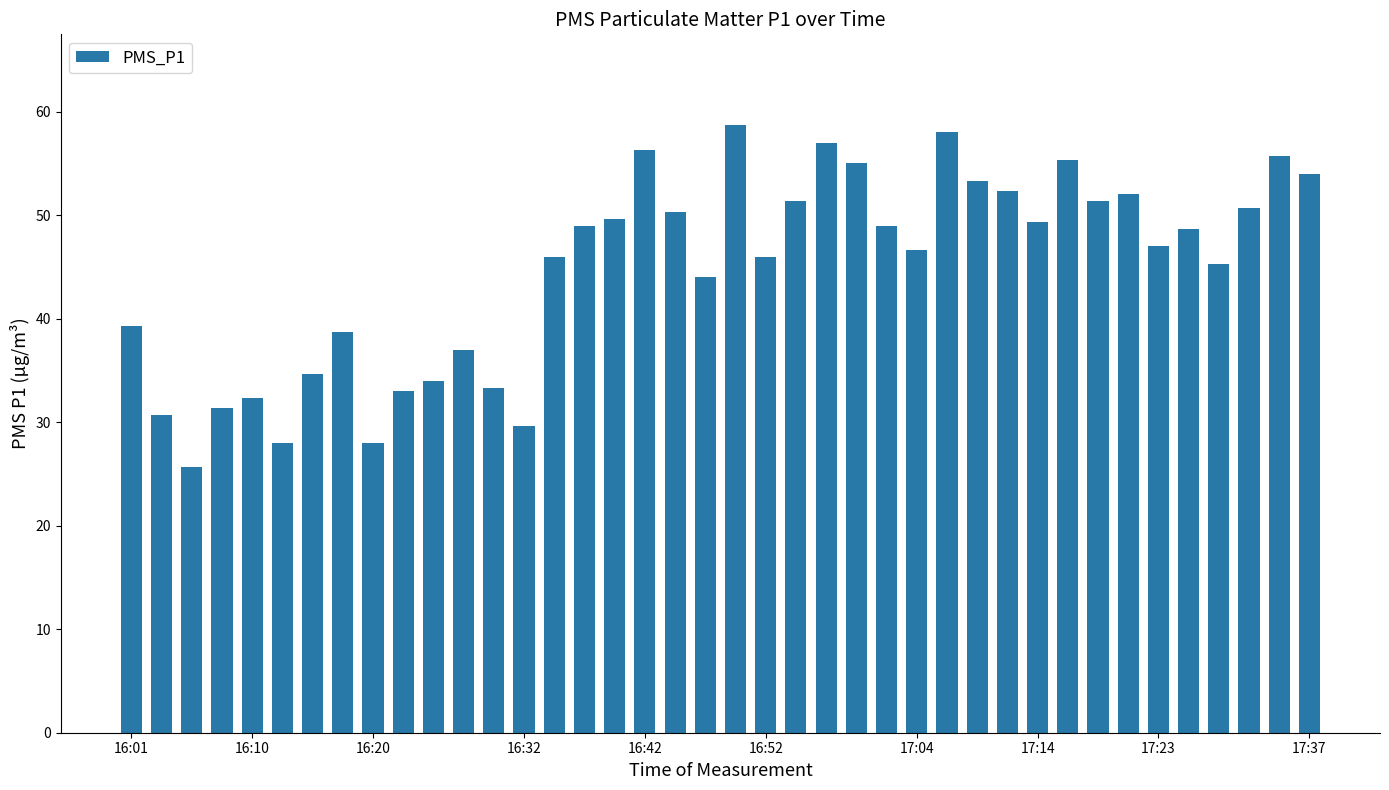

How many values are below 48?

20